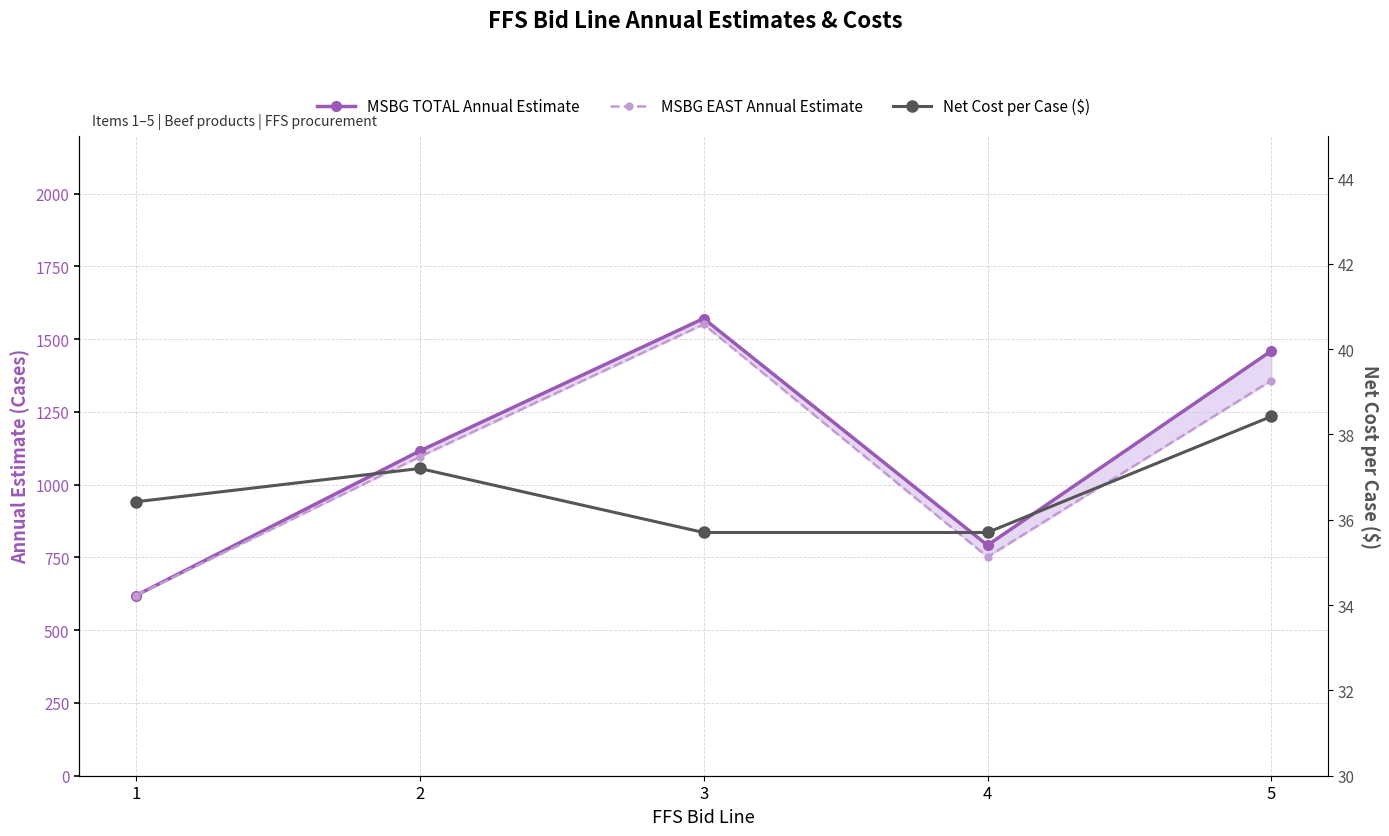

At 4, list the series in order from largest to smallest.

MSBG TOTAL Annual Estimate, MSBG EAST Annual Estimate, Net Cost per Case ($)